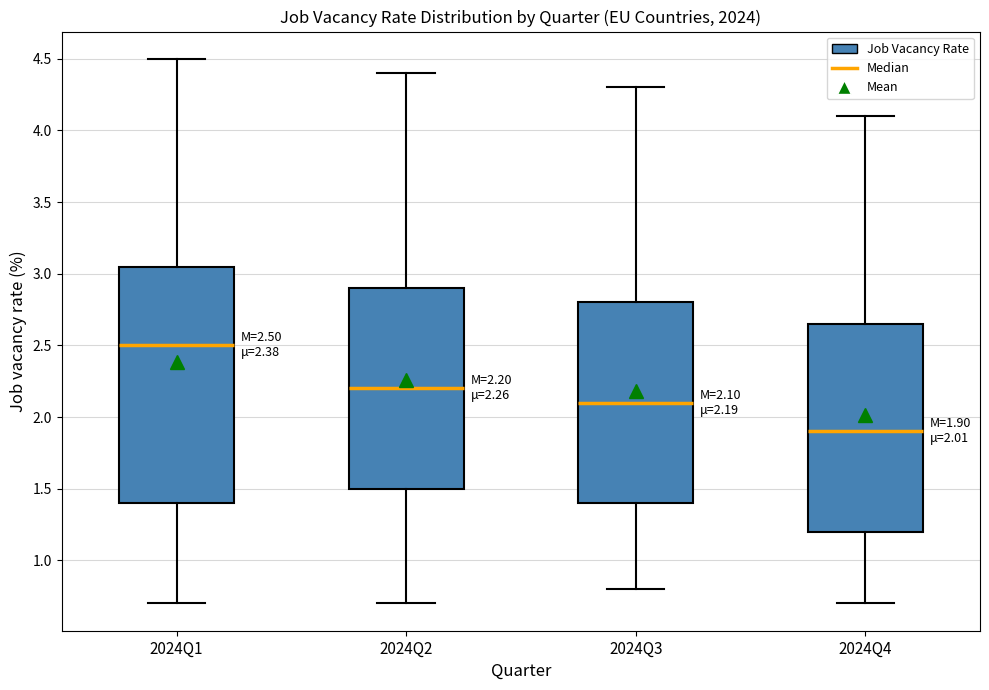

Comparing the boxes themselves (not the whiskers), which one is the tallest?

2024Q1